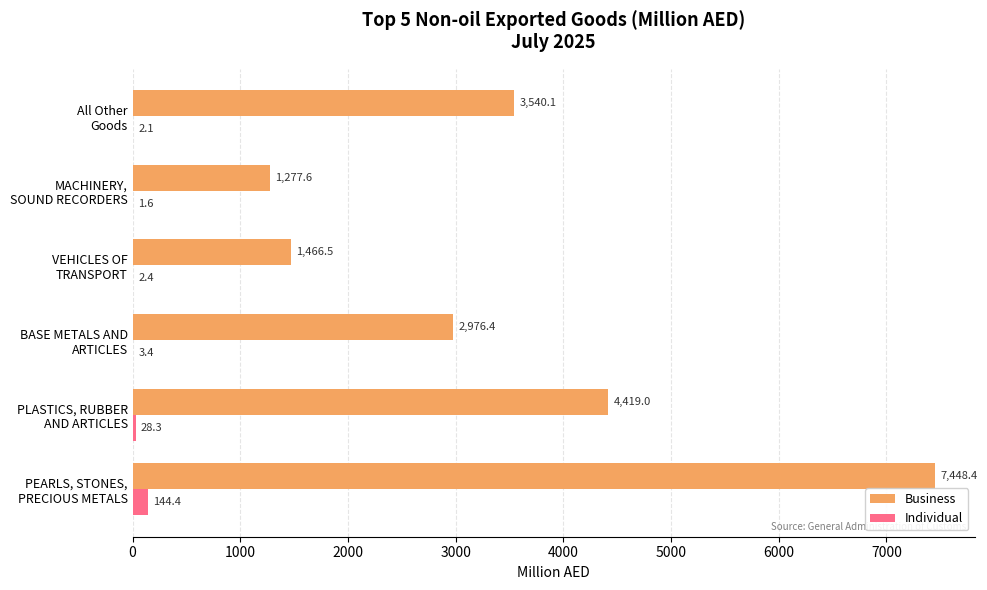

Where is Business nearest to the value 4362?

PLASTICS, RUBBER
AND ARTICLES